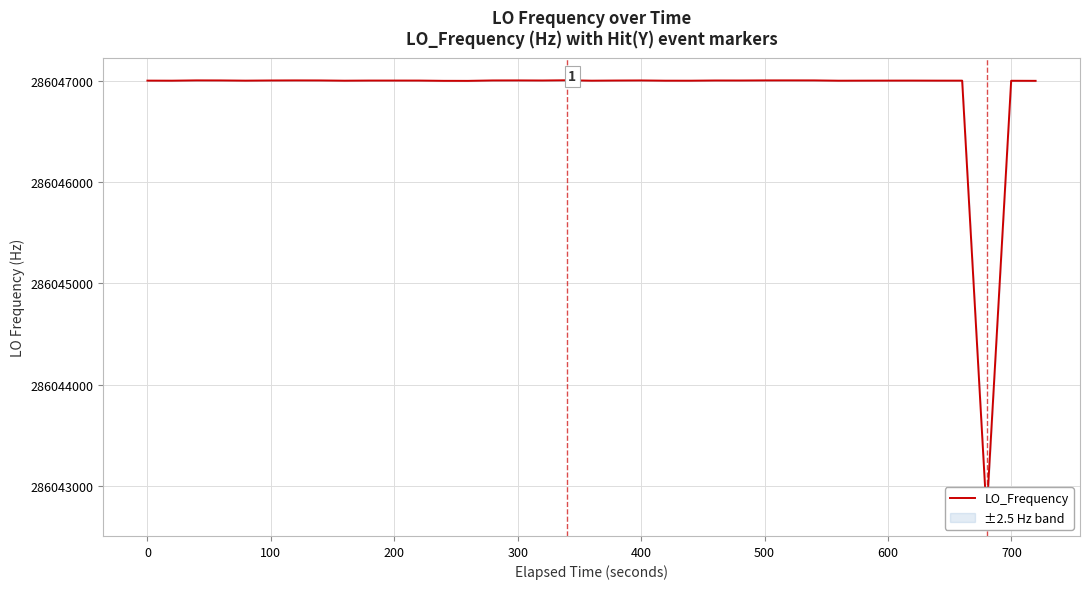

Reading right to left, transcribe all the data shown in this chart.

286046998.4	286046999.0	286042725.2	286047000.2	286047000.3	286047000.8	286047000.6	286047000.2	286046999.7	286047002.6	286047002.6	286047002.8	286047002.6	286047001.6	286047001.8	286046999.8	286046999.9	286047002.3	286047001.4	286046999.9	286047003.9	286047001.7	286047001.7	286047002.5	286047002.2	286046998.2	286046998.5	286047001.0	286047001.1	286047001.1	286046999.8	286047002.2	286047002.6	286047001.9	286047001.9	286047000.2	286047002.3	286047002.8	286046999.9	286047000.5